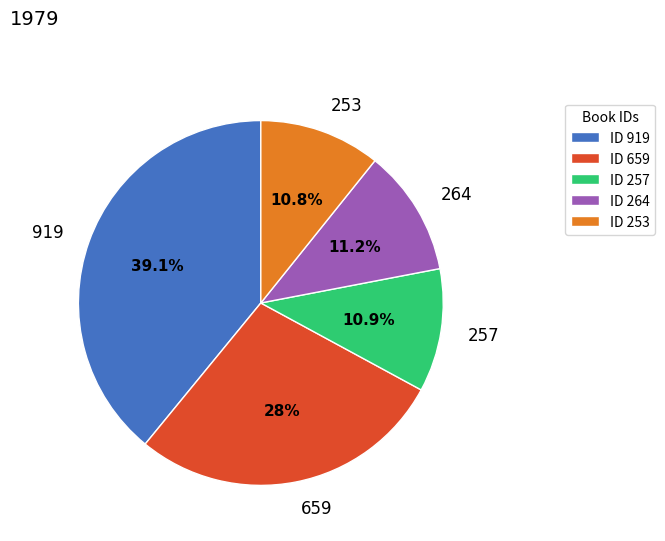

Is there any slice that represents more than half of the pie?

No